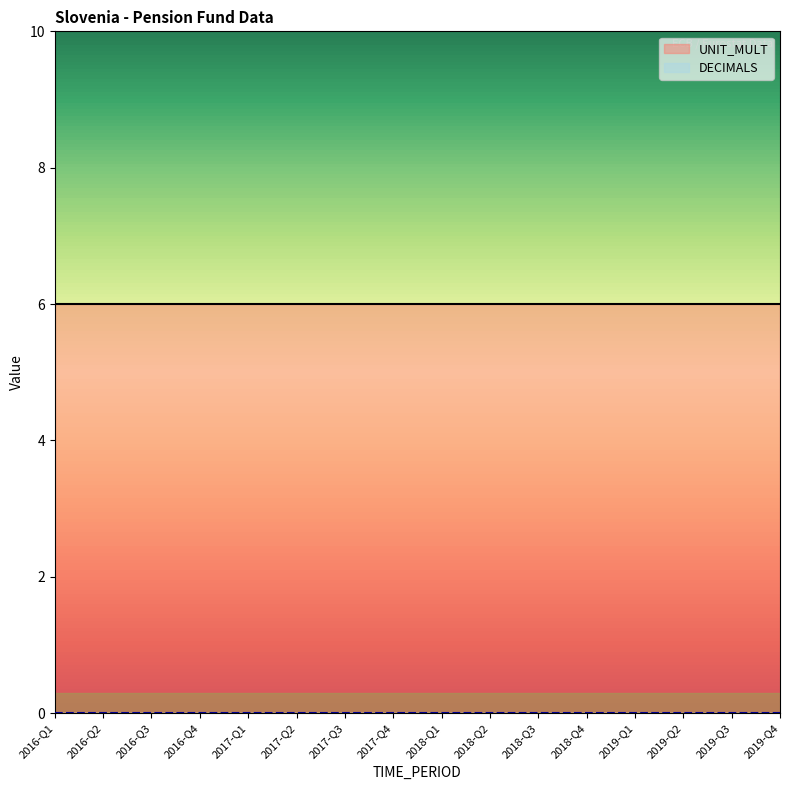

Reading right to left, what are all the values shown in this chart?

DECIMALS: 0	0	0	0	0	0	0	0	0	0	0	0	0	0	0	0
UNIT_MULT: 6	6	6	6	6	6	6	6	6	6	6	6	6	6	6	6